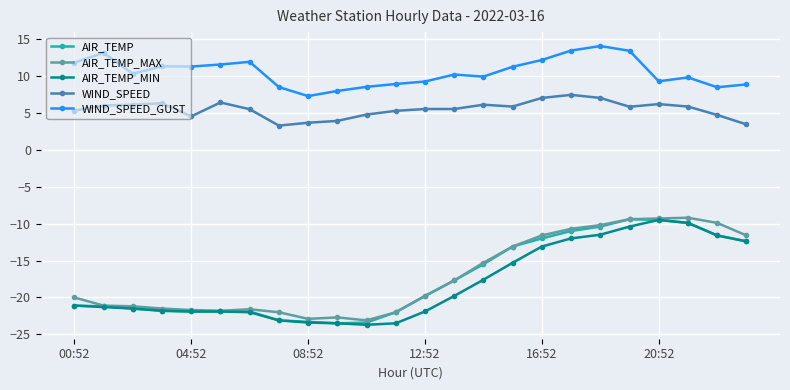

How many lines are shown in the chart?

5